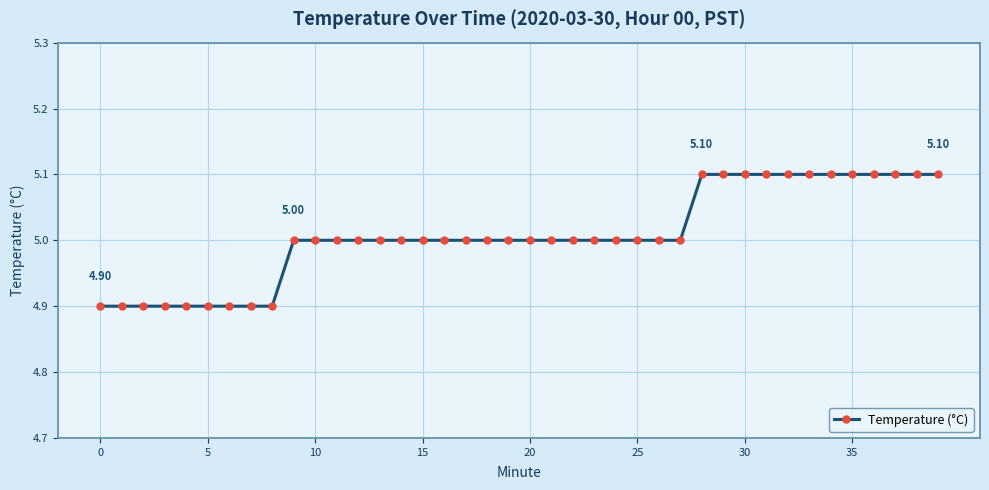

What is the average value?

5.0